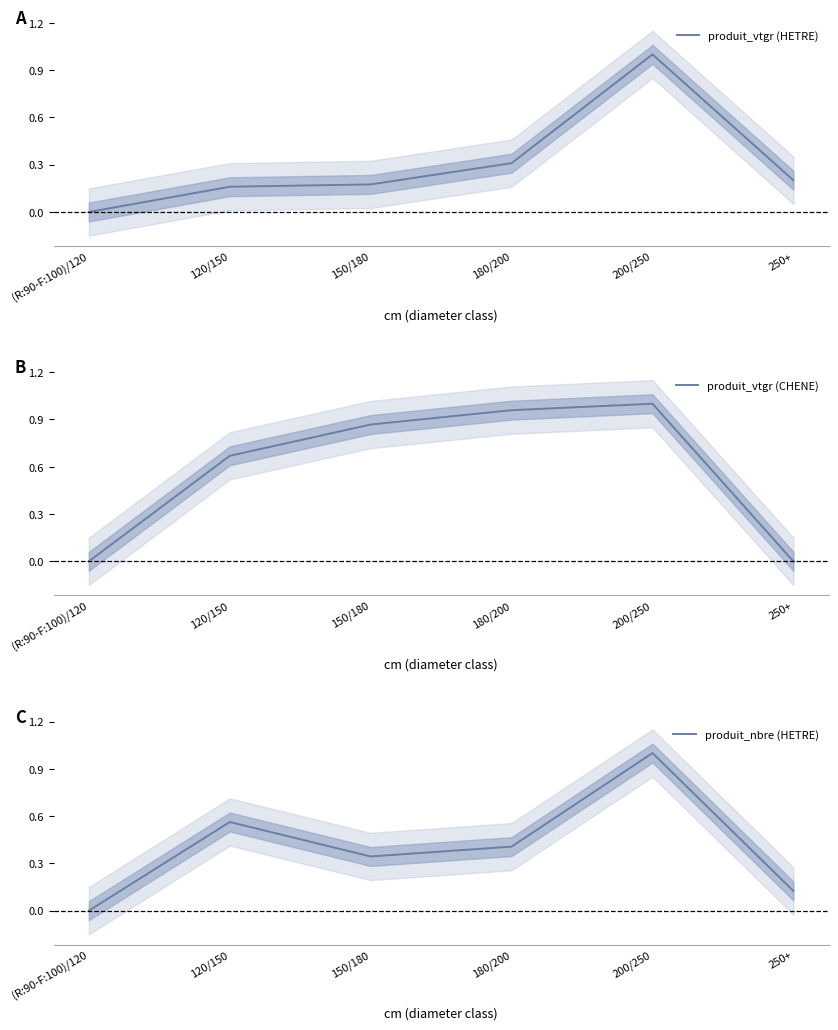

What position from the right is 250+?

1